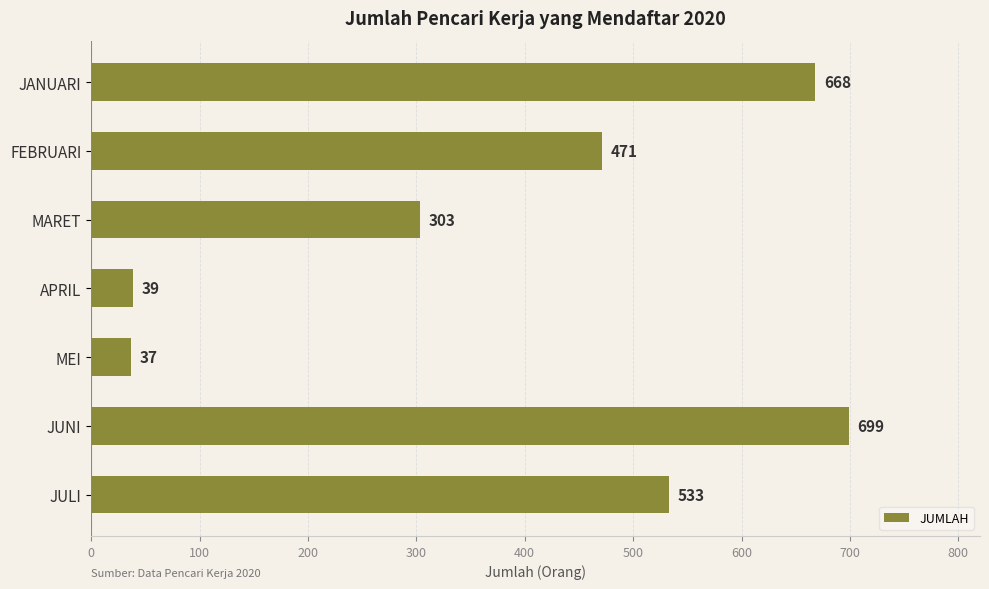

What is the change in value from JANUARI to APRIL?

-629